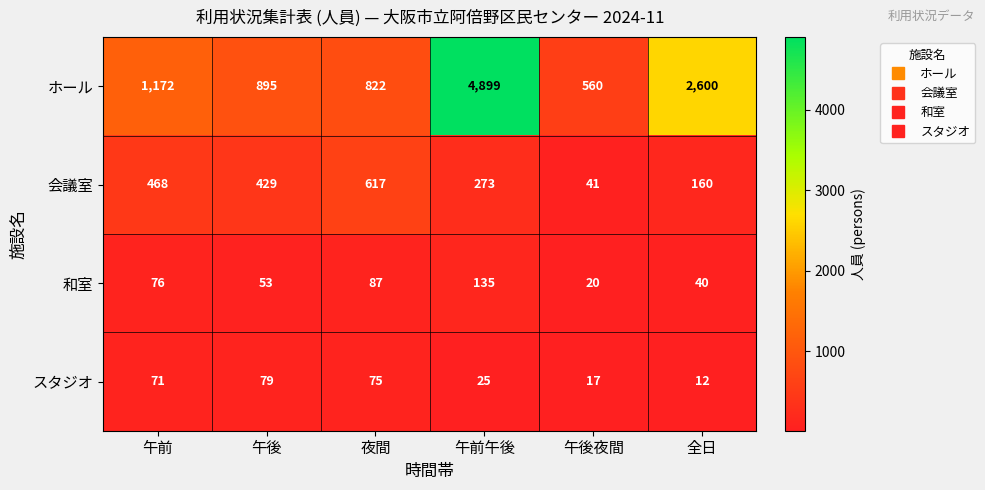

The value of 和室 at 午後 is 89. True or false?

False